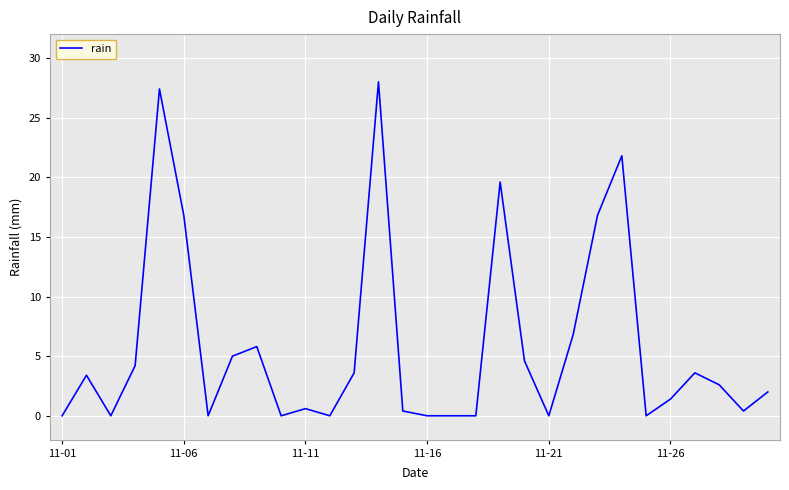

What is the greatest value displayed?

28.0